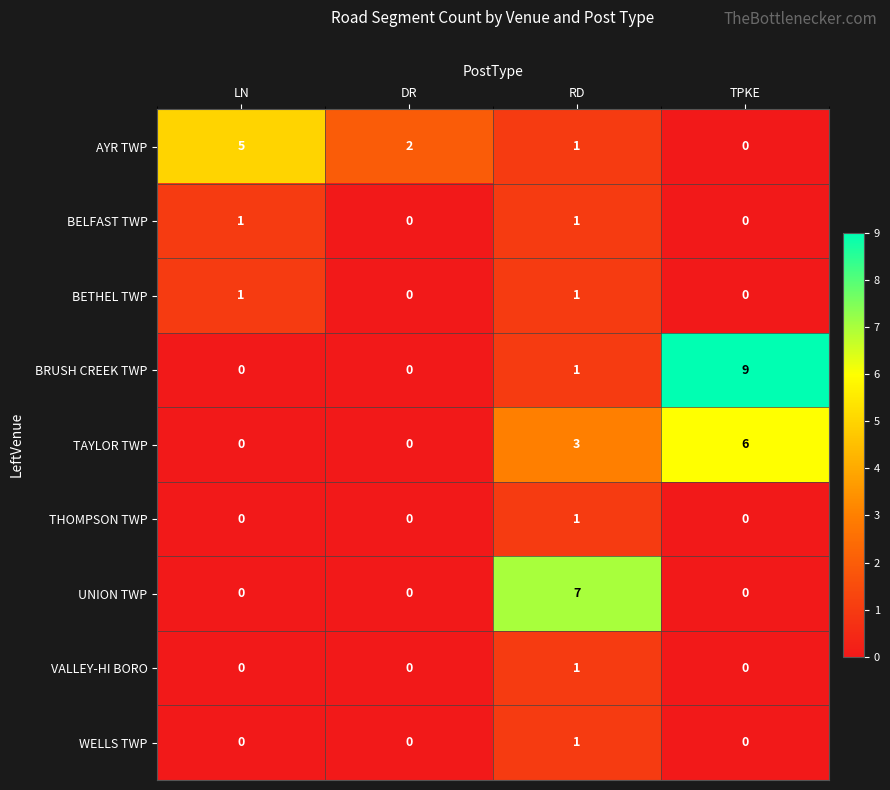

What is the difference between the highest and lowest values at TPKE?

9